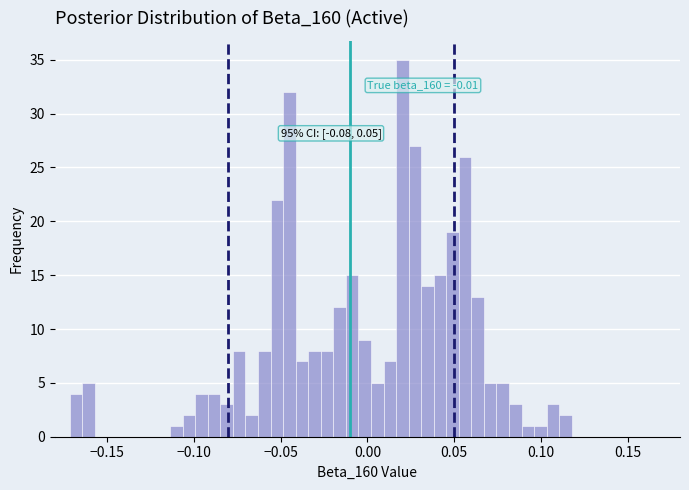

Around what value on the x-axis is the tallest bar? Give the approximate position of its centre, as read against the axis.

0.020